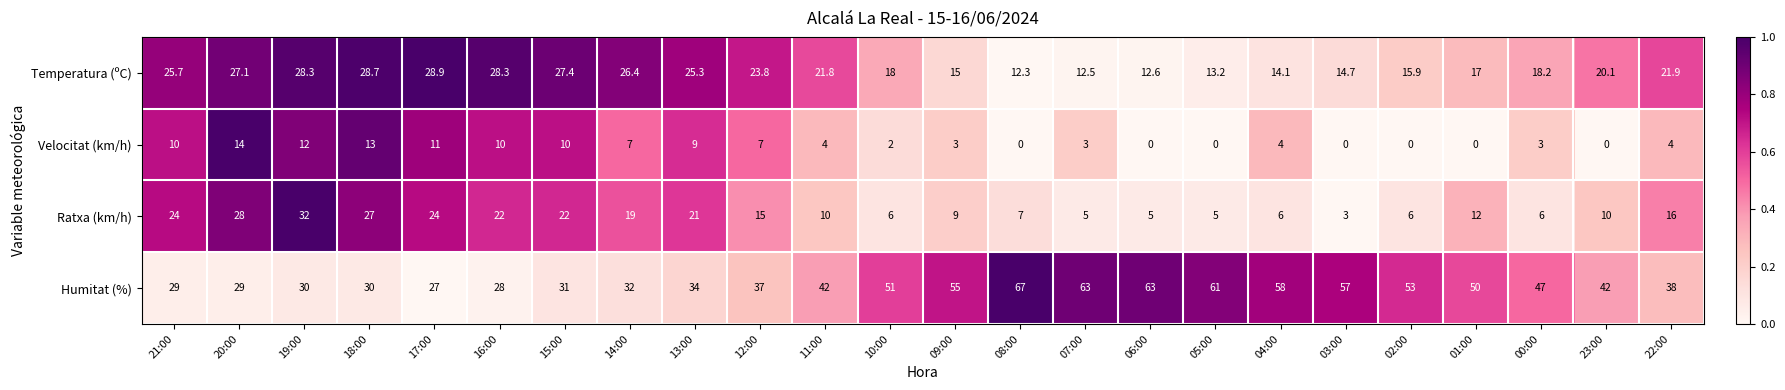

At which label does Temperatura (ºC) reach its peak?

17:00